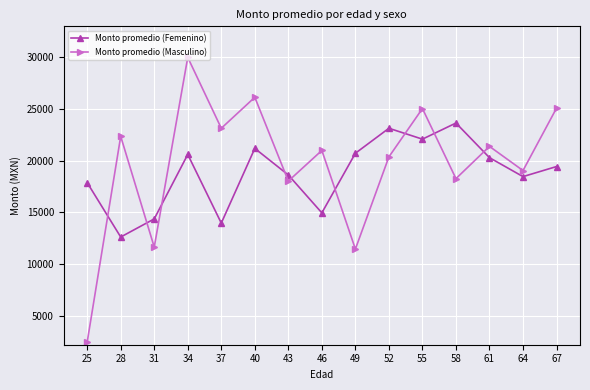

At which category is the sum across all series the highest?

34